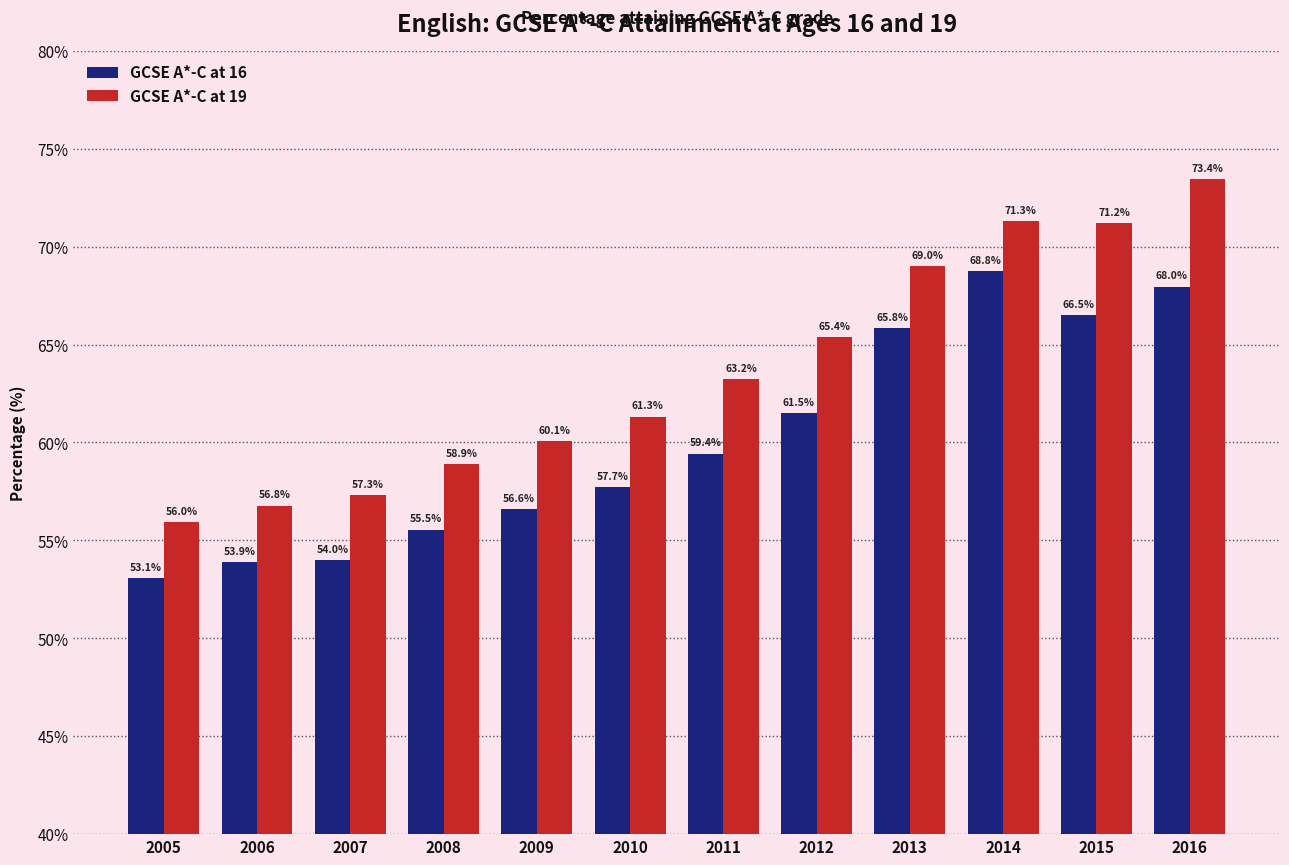

Between 2009 and 2016, which series saw the biggest shift?

GCSE A*-C at 19